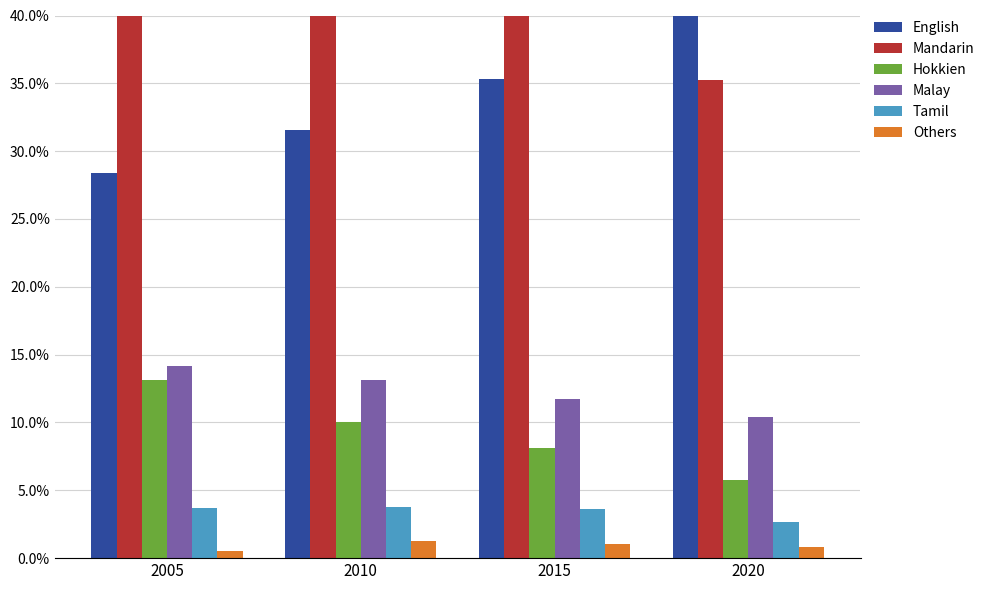

What is the spread (max minus min) of values at 2015?

39.2